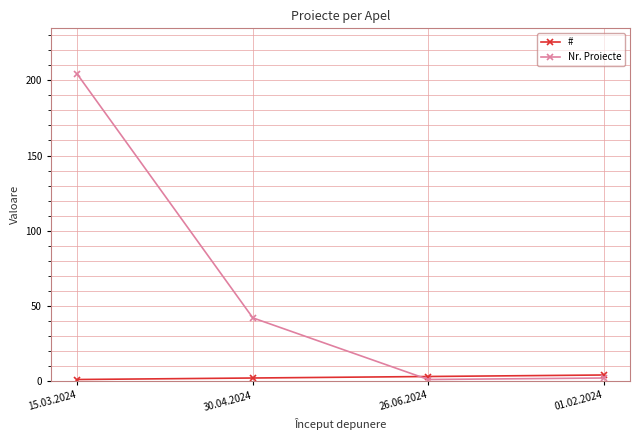

True or false: # and Nr. Proiecte intersect in this chart.

True